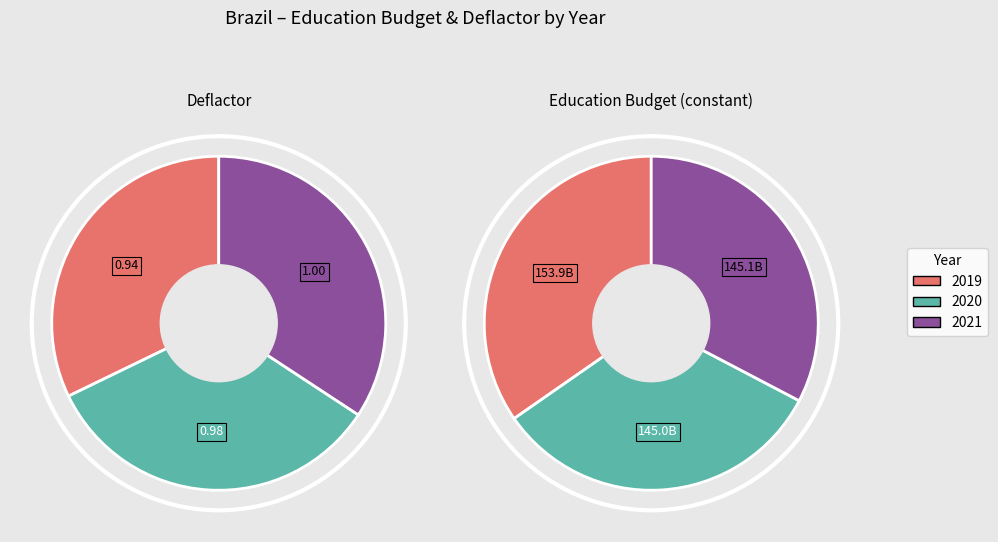

To the nearest percent, what is the average slice percentage?

33%